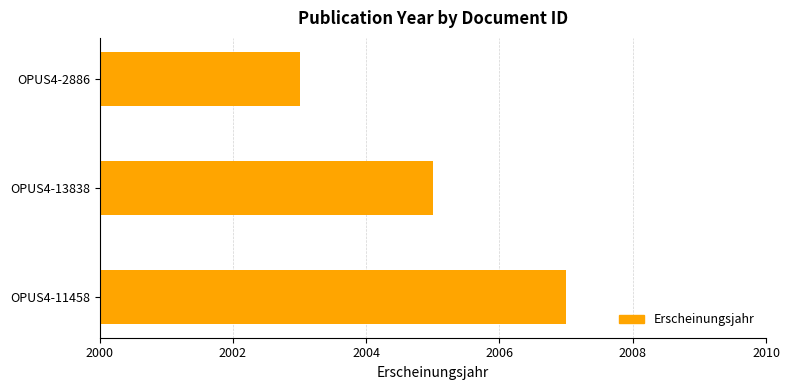

Reading bottom to top, list all the values displayed in this chart.

OPUS4-11458=2007	OPUS4-13838=2005	OPUS4-2886=2003